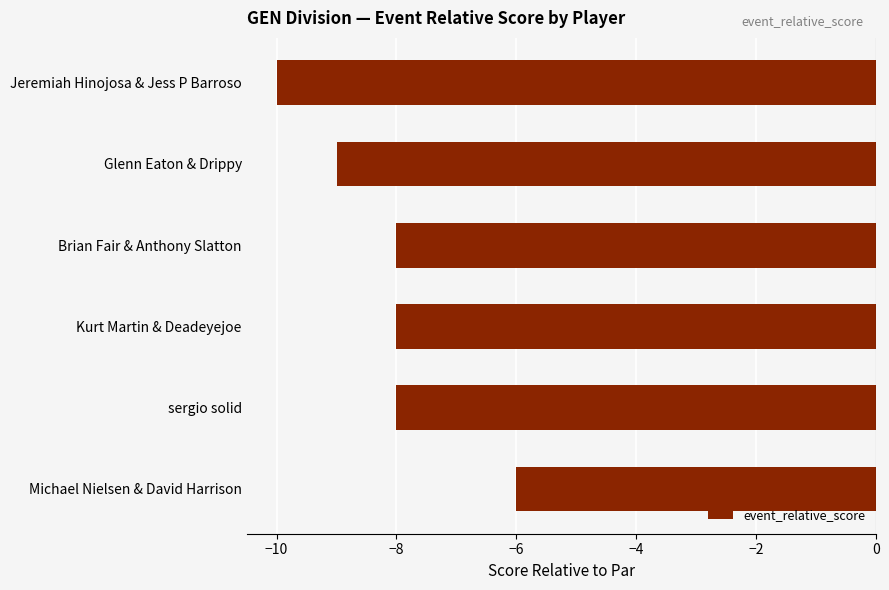

At which label is the value closest to -8?

Brian Fair & Anthony Slatton